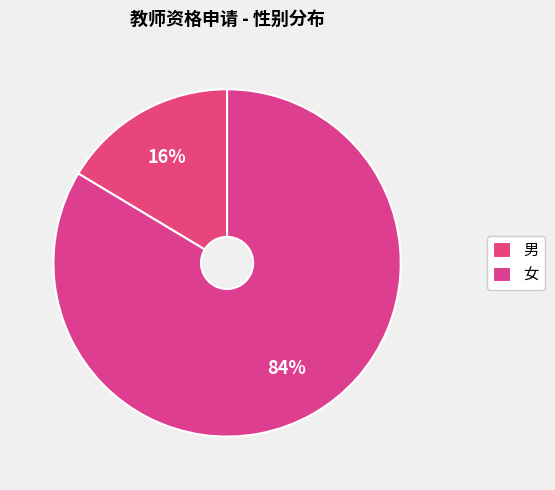

Count the number of slices in the pie.

2